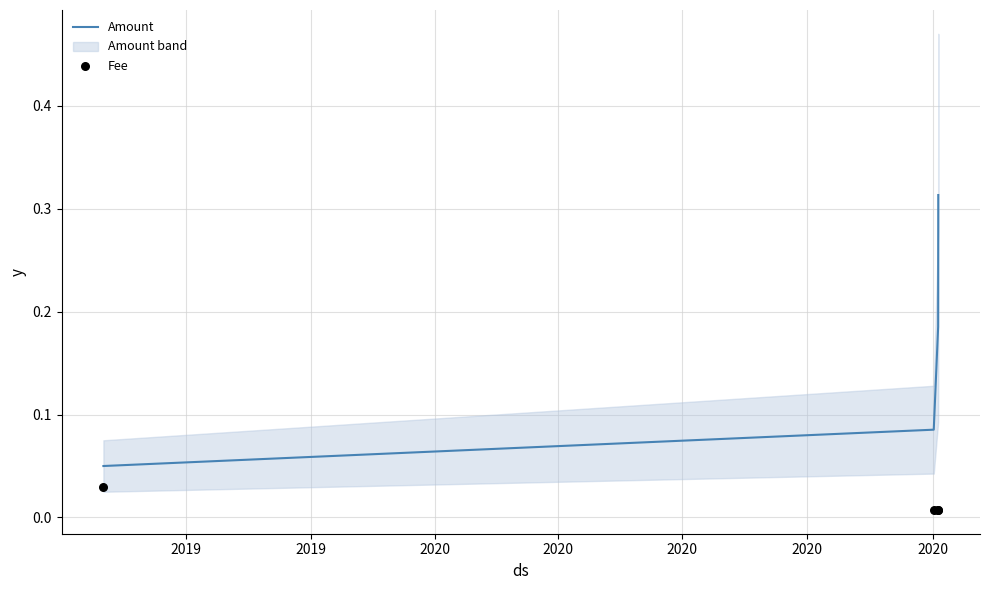

True or false: Amount has more than 1 points higher than both neighbors.

False